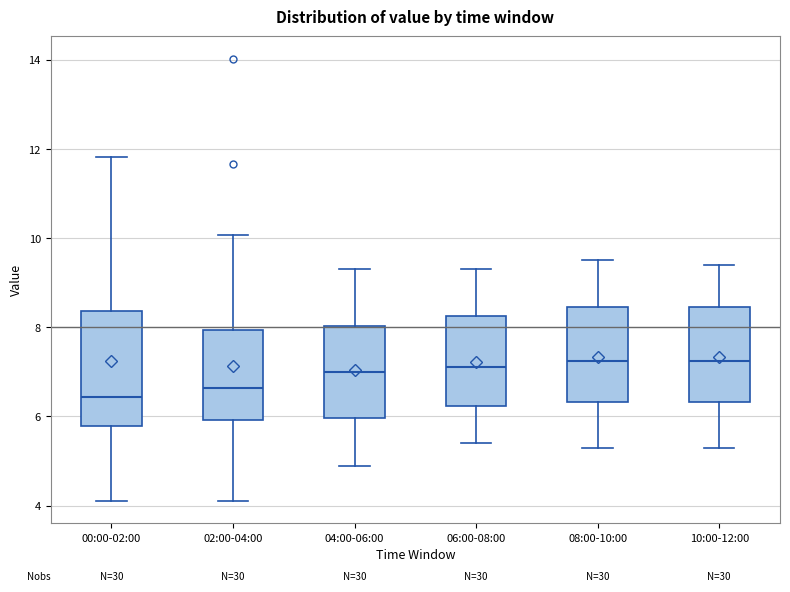

Where is the upper edge of the box for 10:00-12:00 on the y-axis? The values are not printed on the chart, so give them approximately, as read against the axis.

8.4